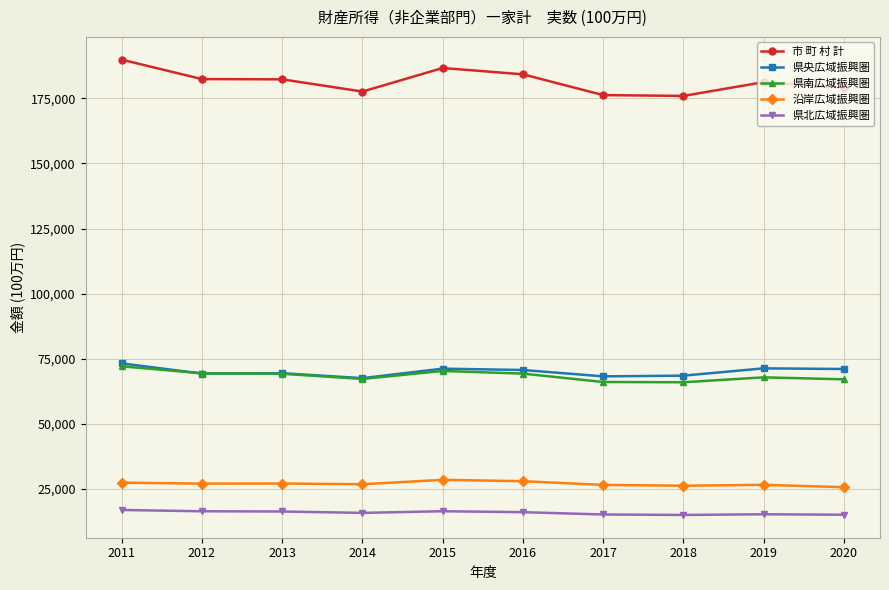

How many distinct data groups are displayed?

5